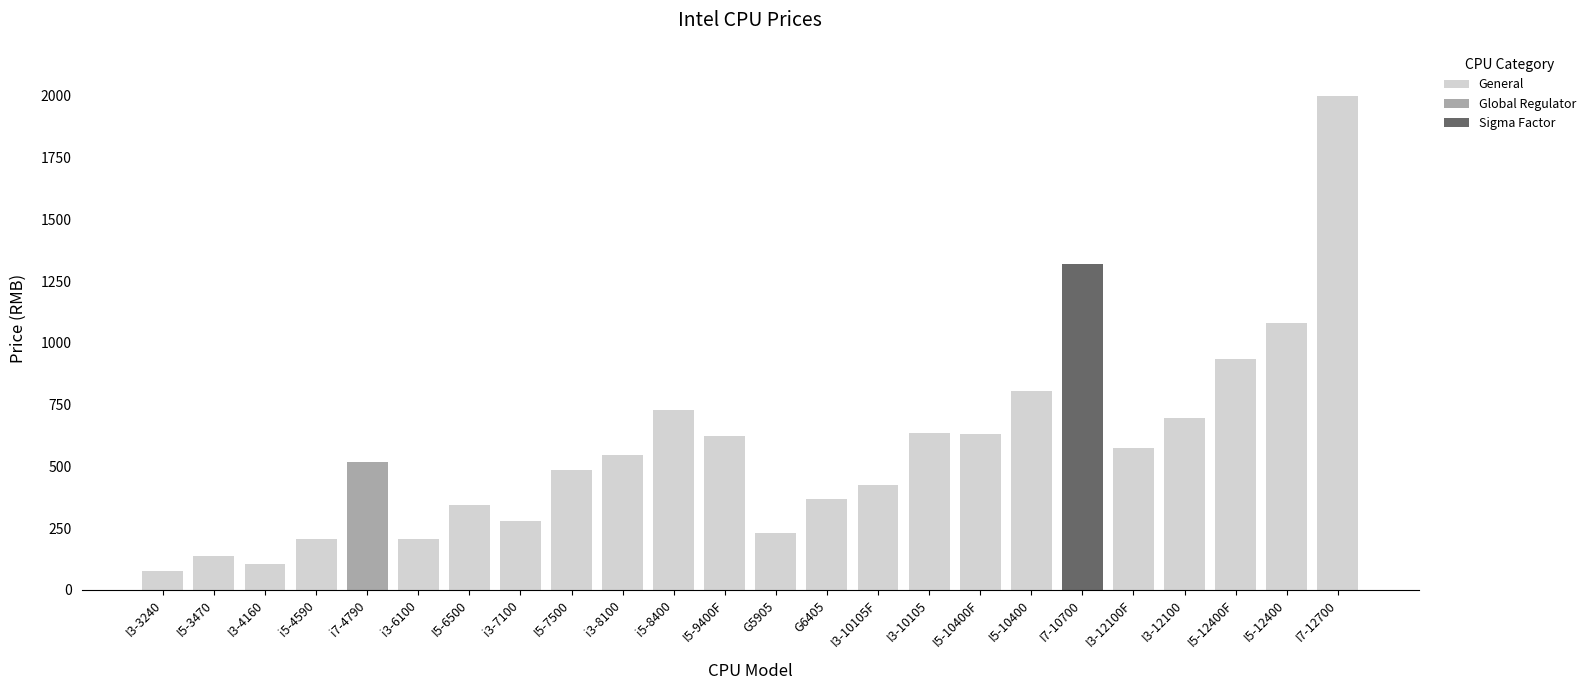

Where does the data first go above 545?

i5-8400